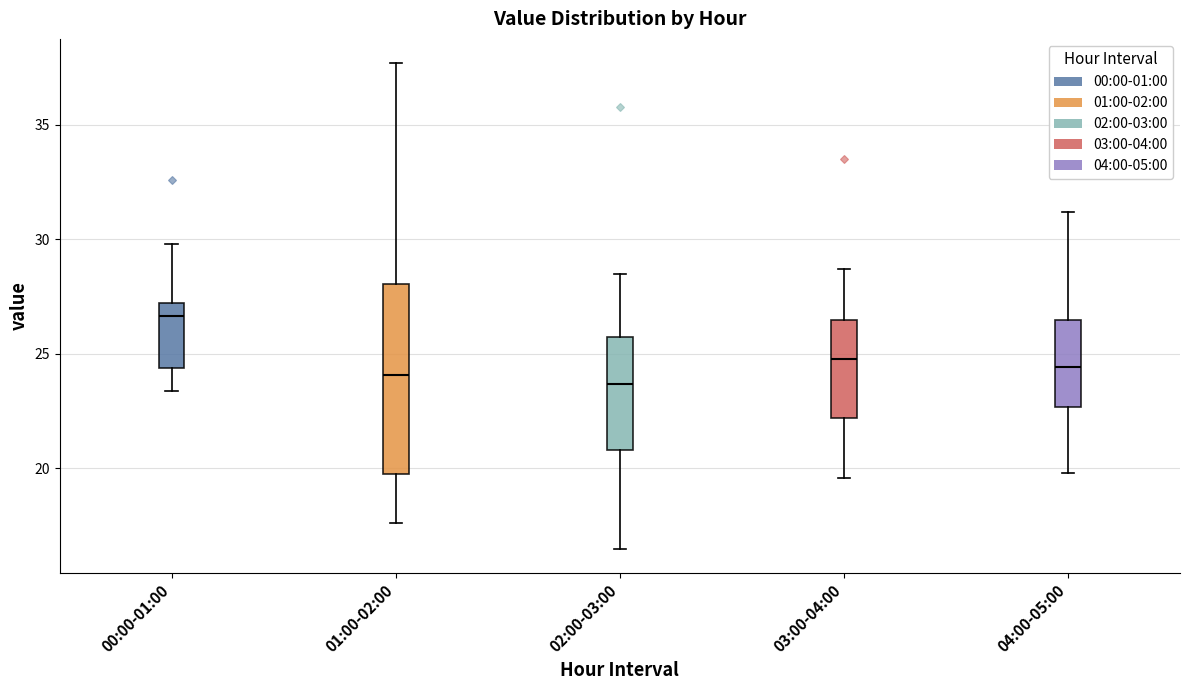

Reading left to right, read every box against the y-axis: the position of its median line, the range the box covers, and the ends of its whiskers. The values are not printed on the chart, so give them approximately, as read against the axis.

00:00-01:00: median 26.5, box 24.5 to 27.0, whiskers 23.5 to 30.0
01:00-02:00: median 24.0, box 20.0 to 28.0, whiskers 17.5 to 37.5
02:00-03:00: median 23.5, box 21.0 to 25.5, whiskers 16.5 to 28.5
03:00-04:00: median 25.0, box 22.0 to 26.5, whiskers 19.5 to 28.5
04:00-05:00: median 24.5, box 22.5 to 26.5, whiskers 20.0 to 31.0